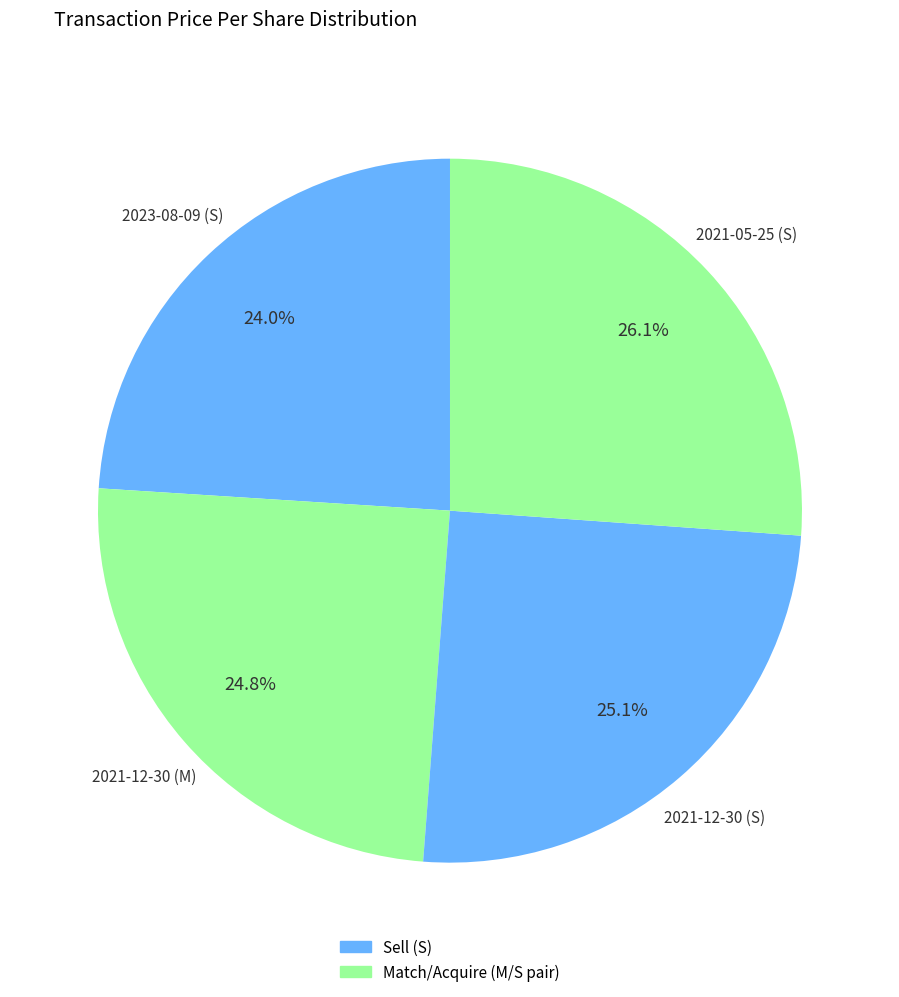

How many slices are in this pie chart?

4